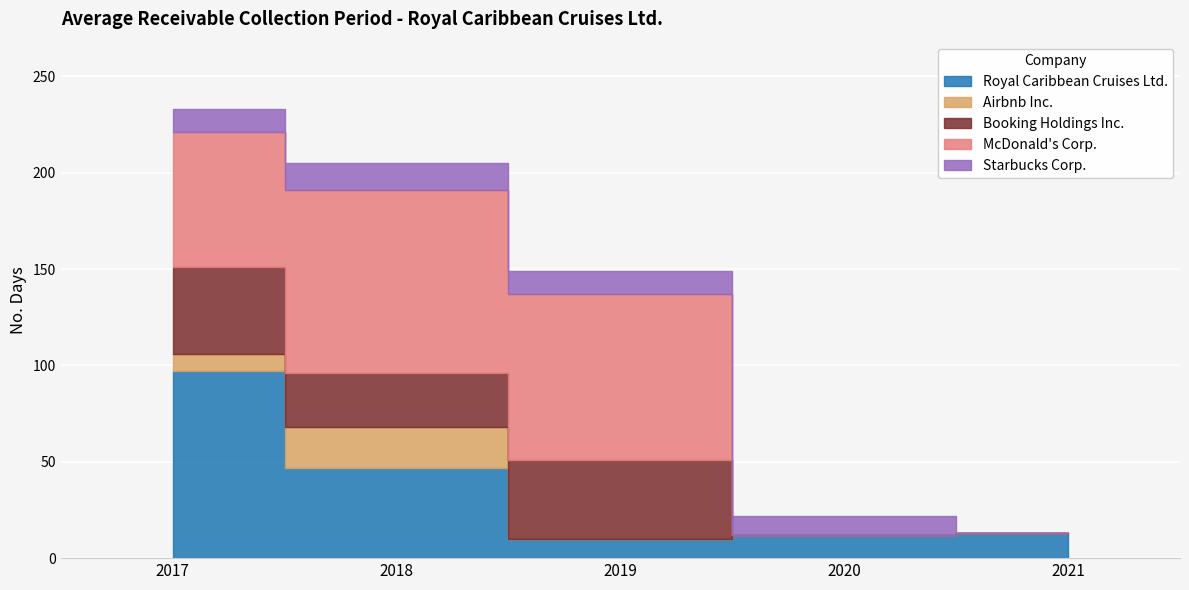

Which has a higher value, 2021 or 2020?

2021